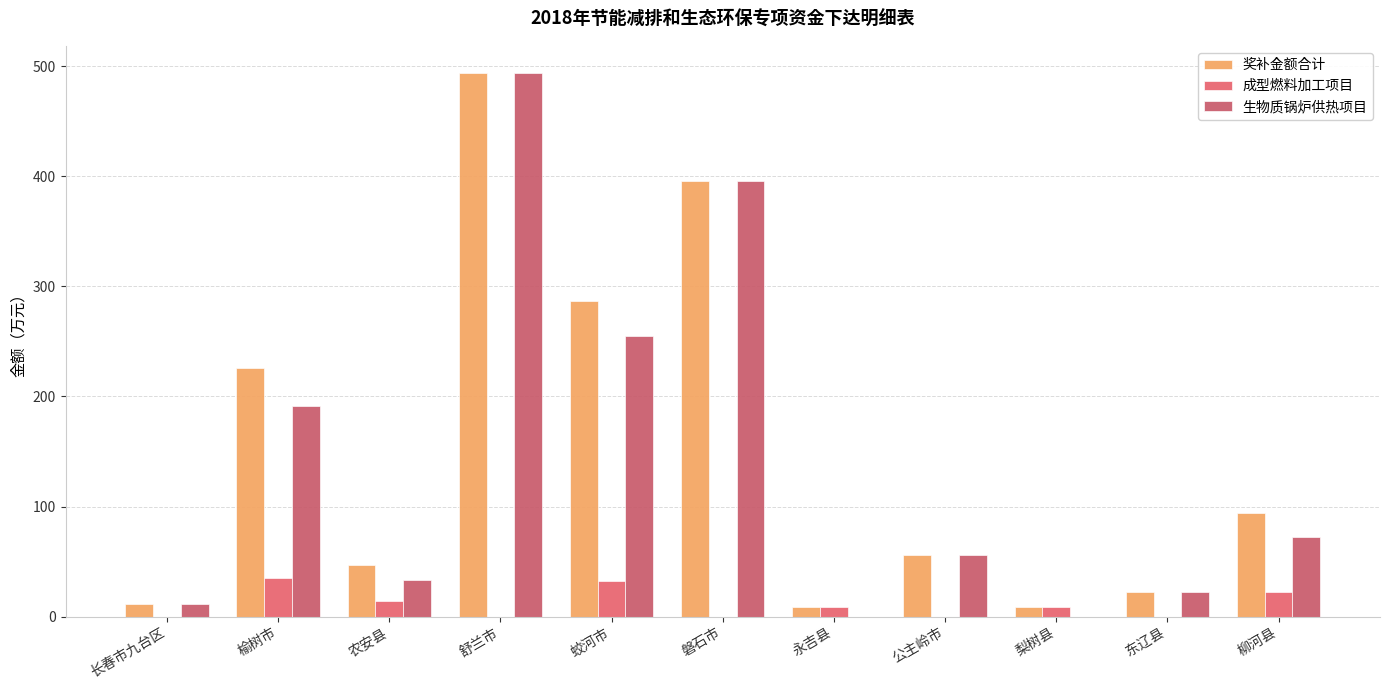

How many groups of bars are there?

11